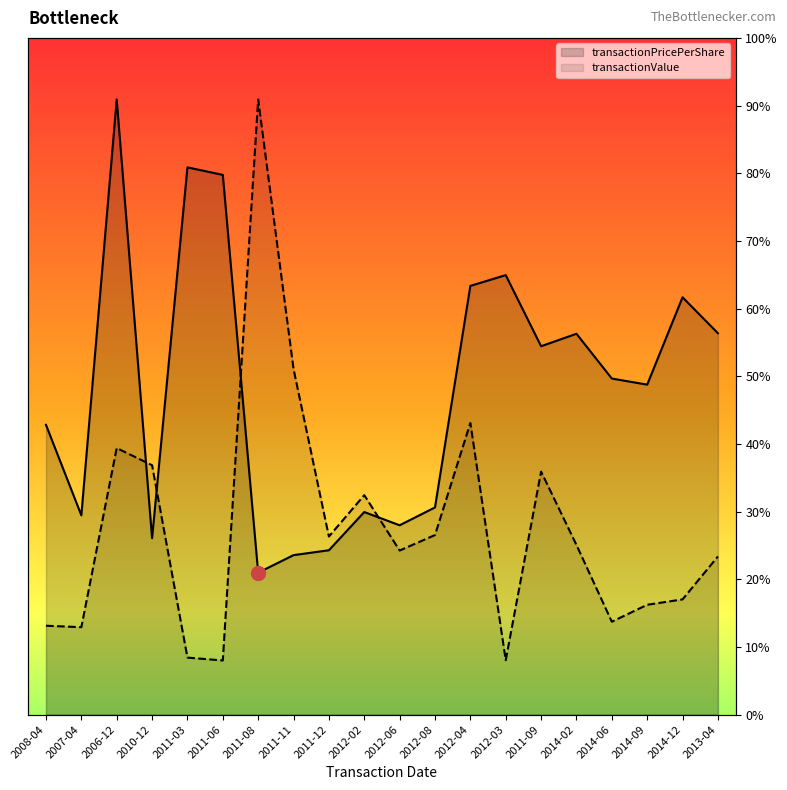

After their last crossing, which series has the higher values: transactionPricePerShare or transactionValue?

transactionPricePerShare